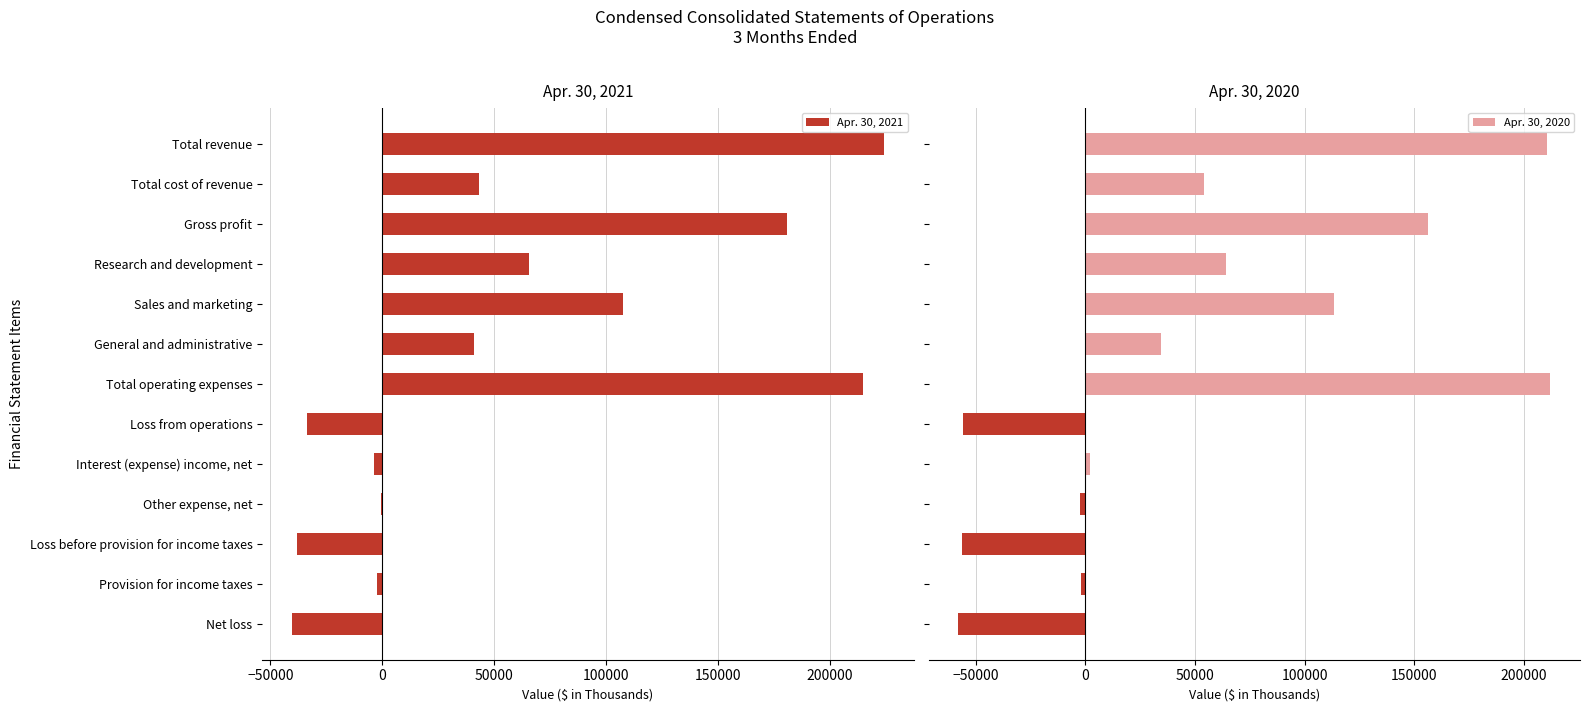

True or false: Apr. 30, 2021 has a value of 41203 at Research and development.

False